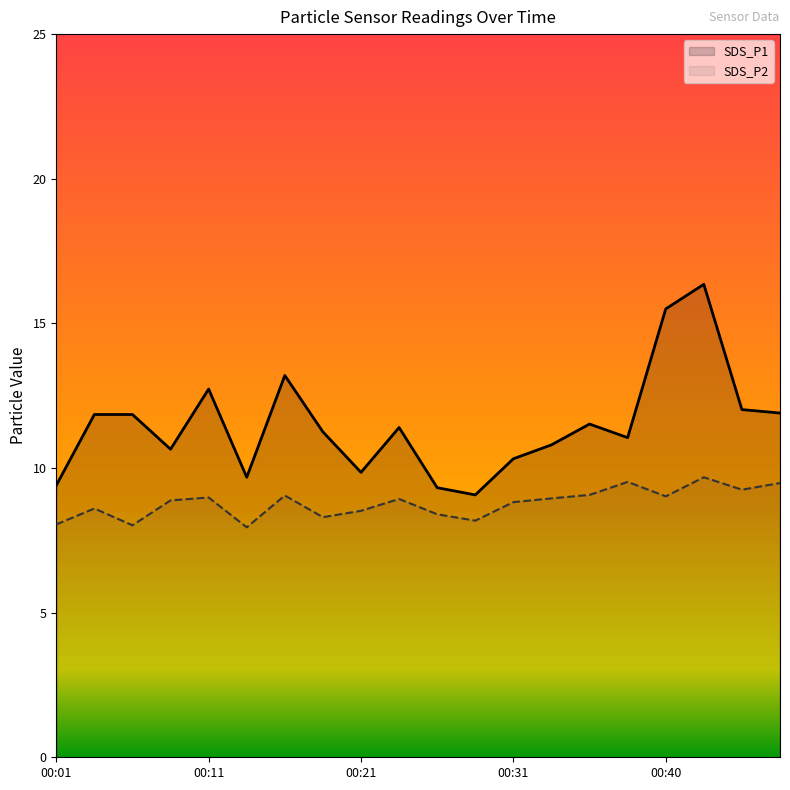

What are all the series names shown in the legend?

SDS_P1, SDS_P2